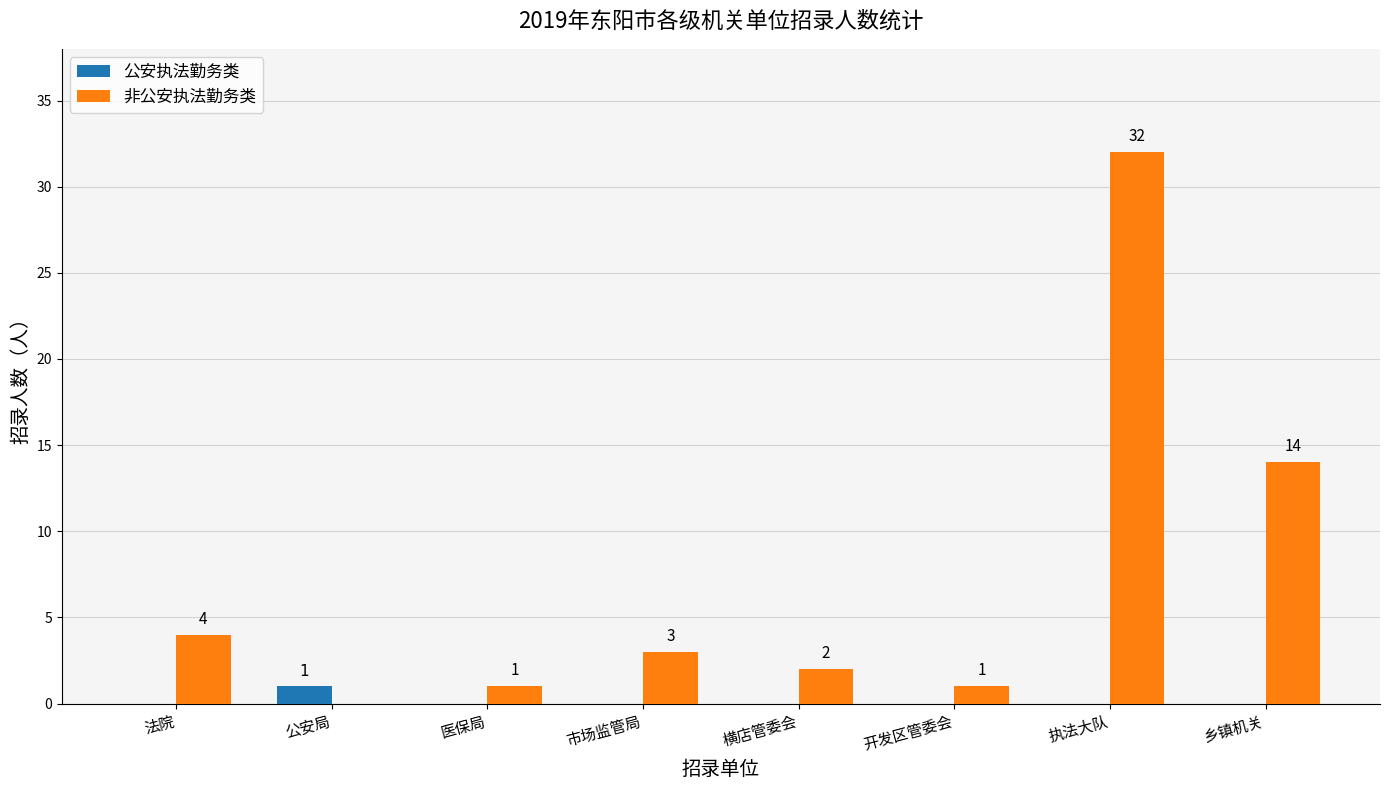

Between 市场监管局 and 开发区管委会, which series saw the biggest shift?

非公安执法勤务类